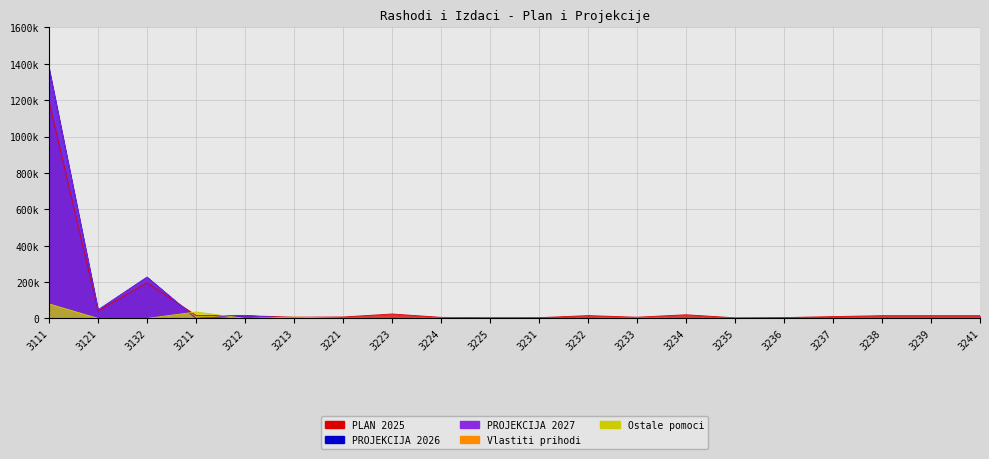

What is the spread (max minus min) of values at 3238?

15000